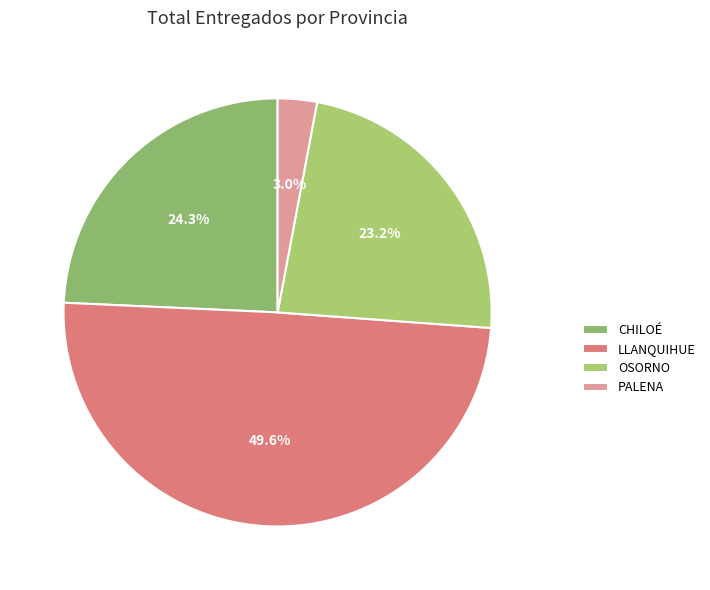

Is there any slice that represents more than half of the pie?

No